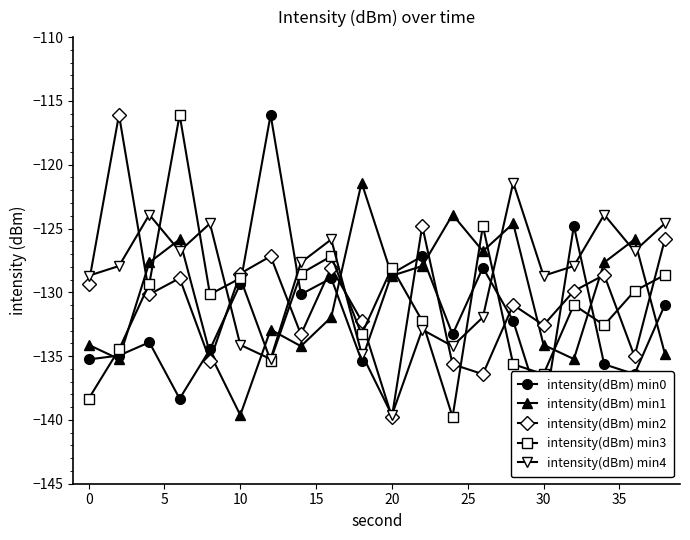

What is the difference between the maximum and minimum values in the intensity(dBm) min4 series?

18.2